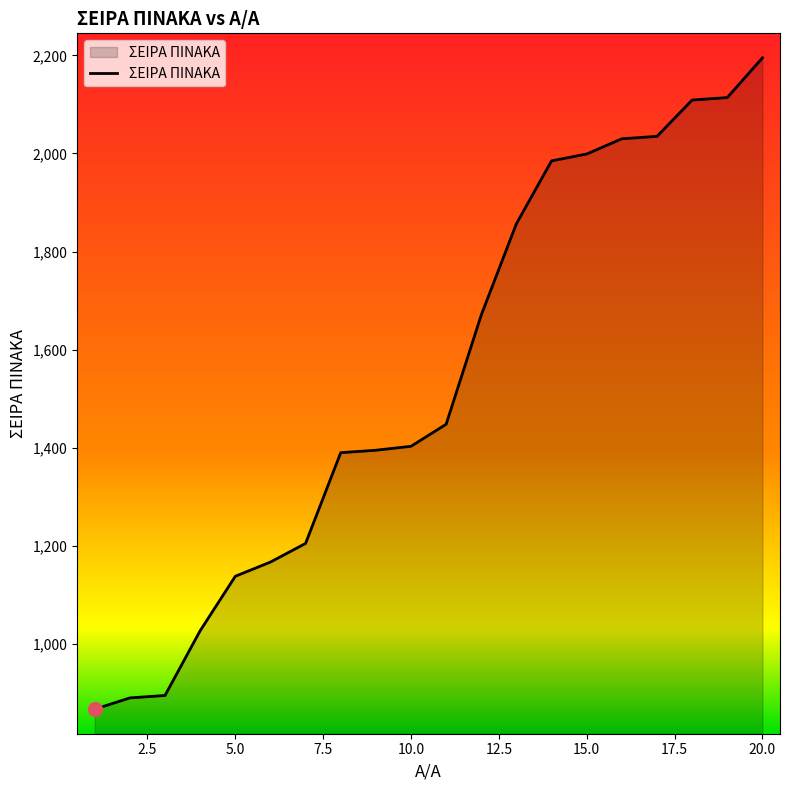

How many distinct data groups are displayed?

1